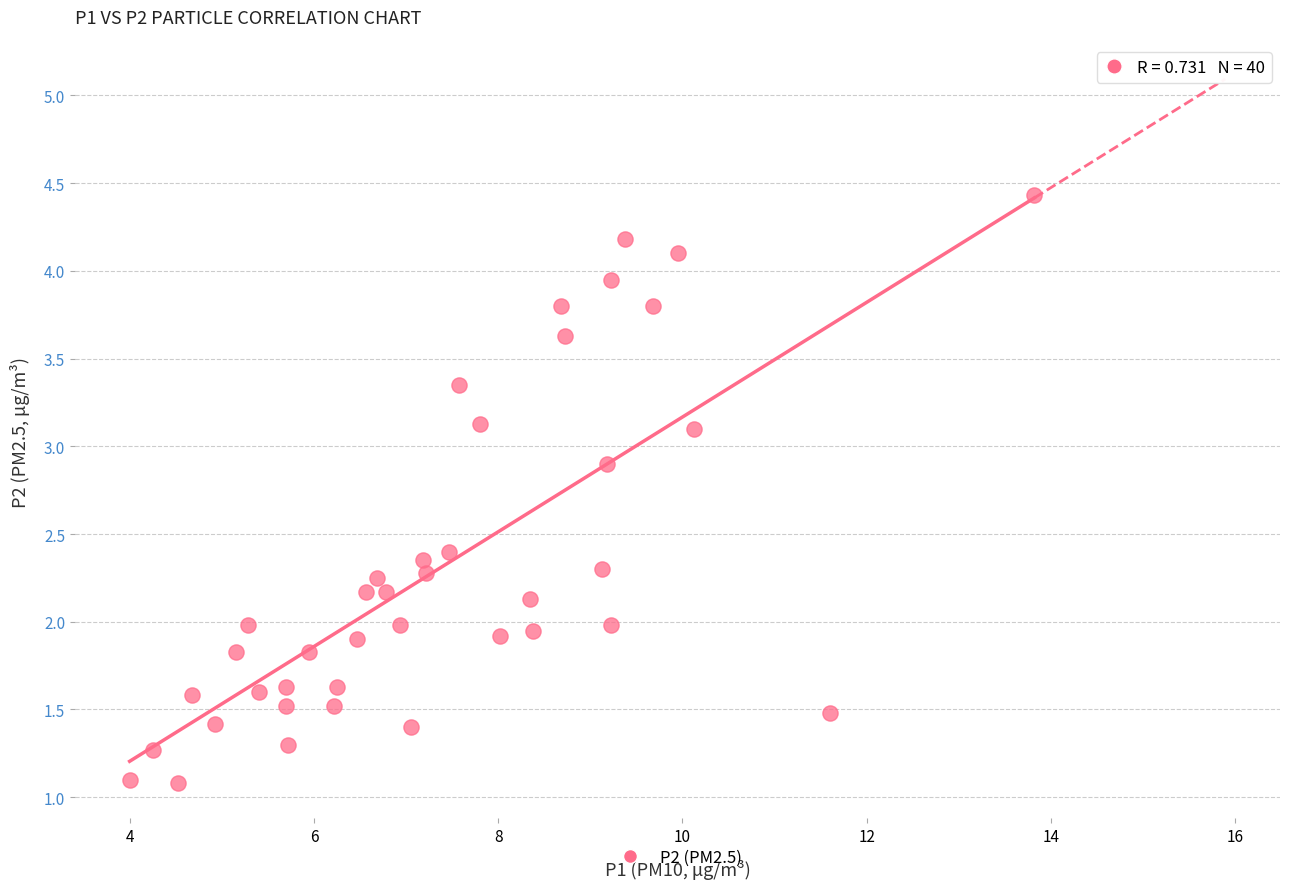

What is the range of X values (max minus min)?

9.8